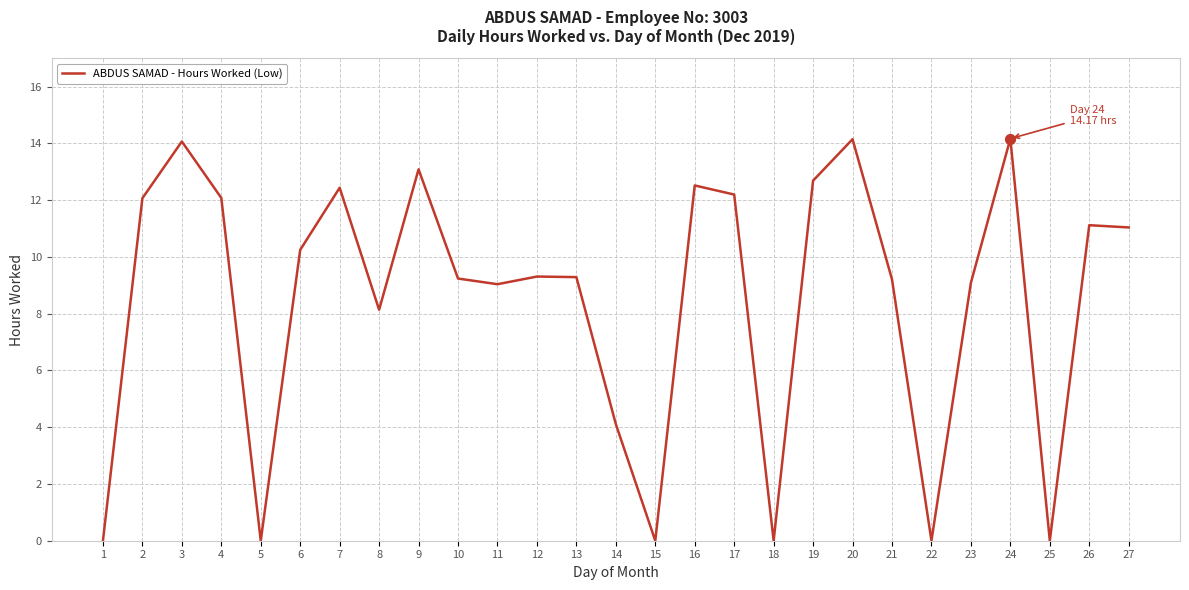

Between 16 and 6, which is larger?

16